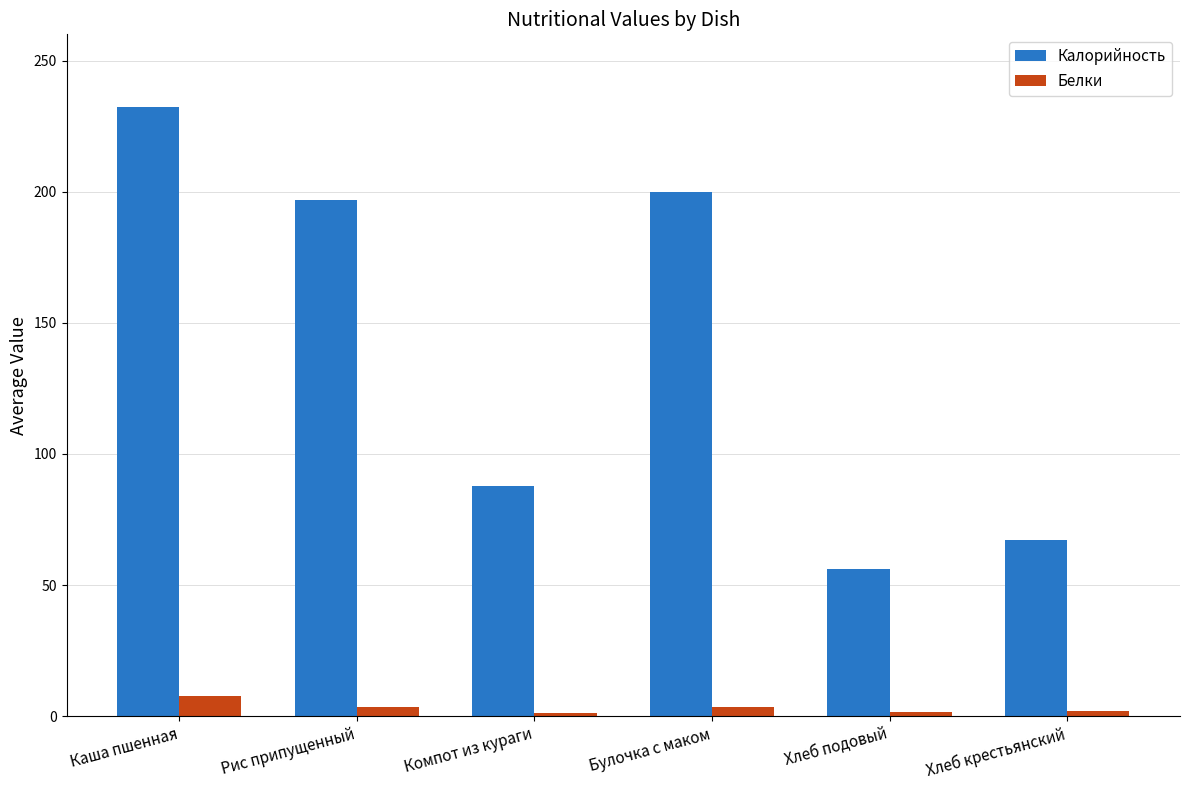

What position from the left is Хлеб подовый?

5